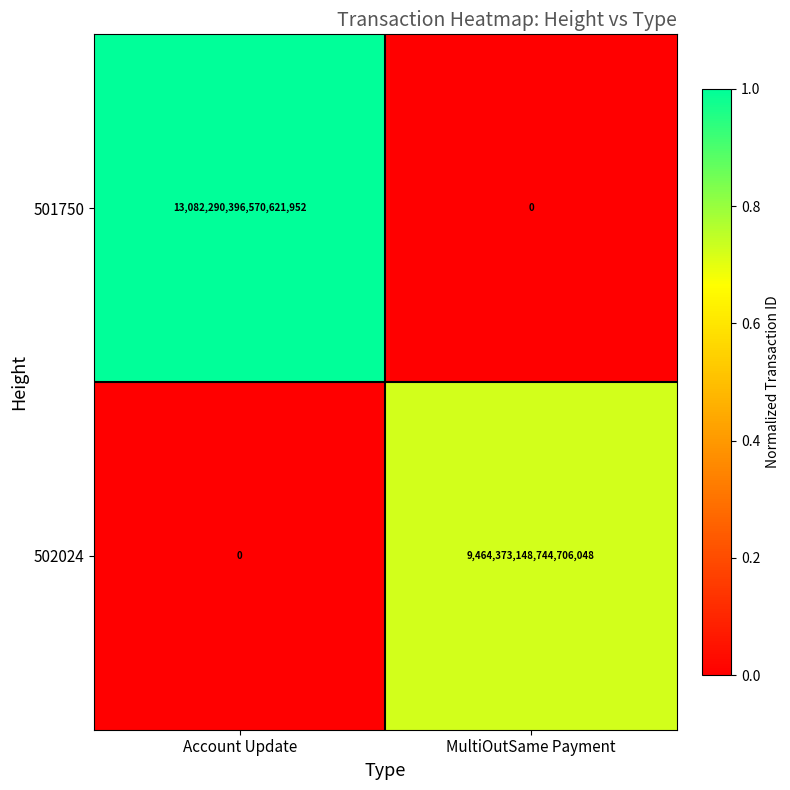

The value of 502024 at MultiOutSame Payment is 9464373148744706048. True or false?

True